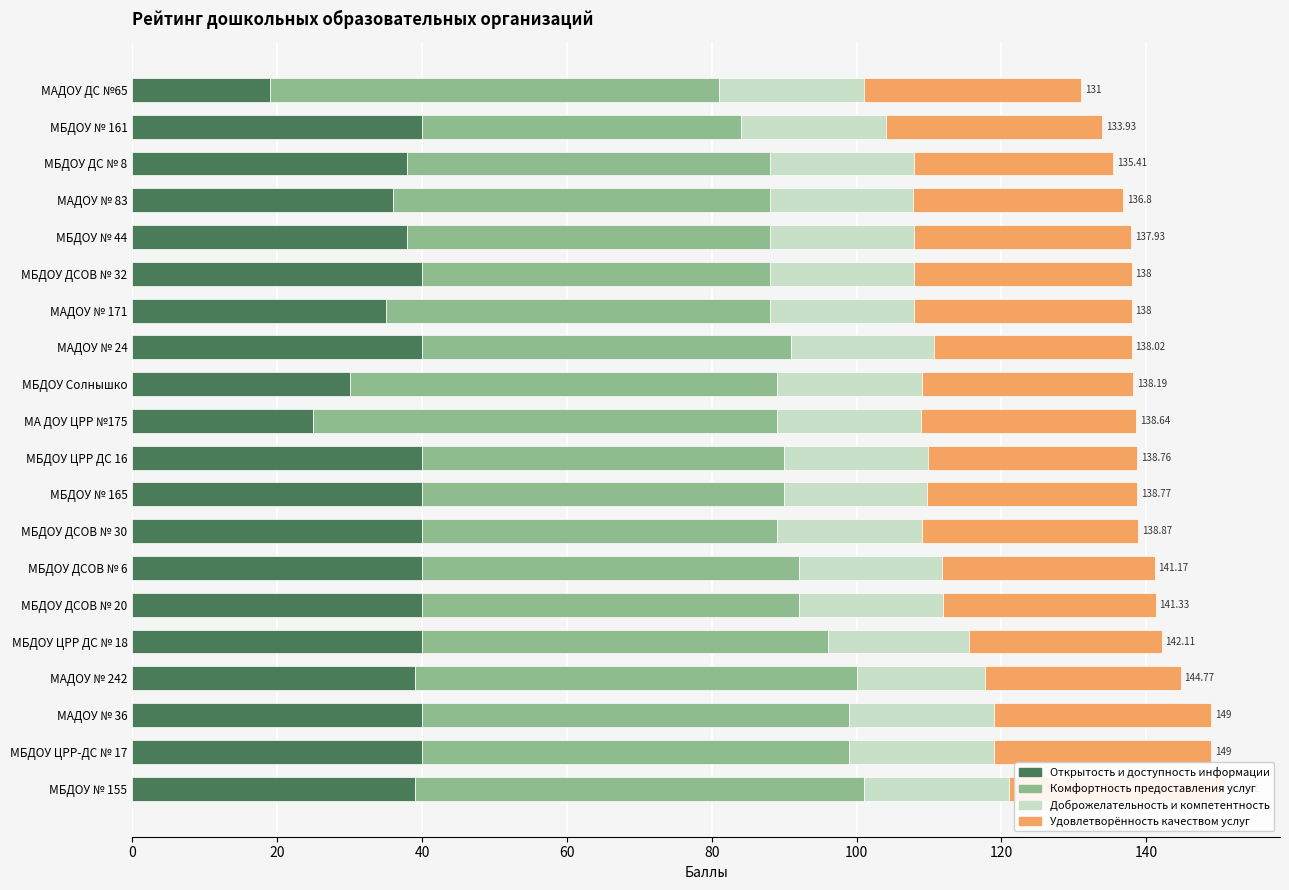

How many series are shown in this chart?

4